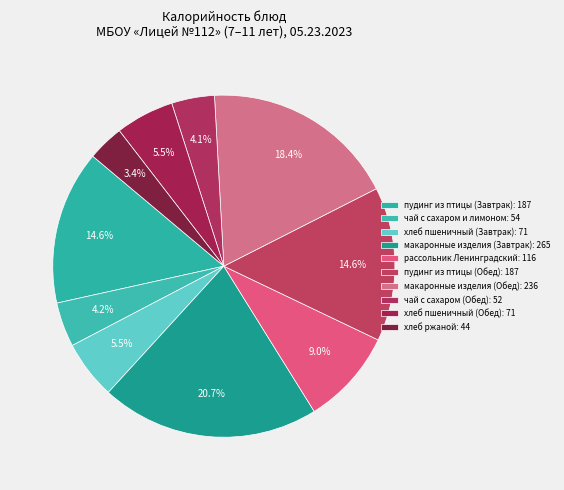

To the nearest percent, what percentage of the pie is хлеб пшеничный (Обед)?

6%